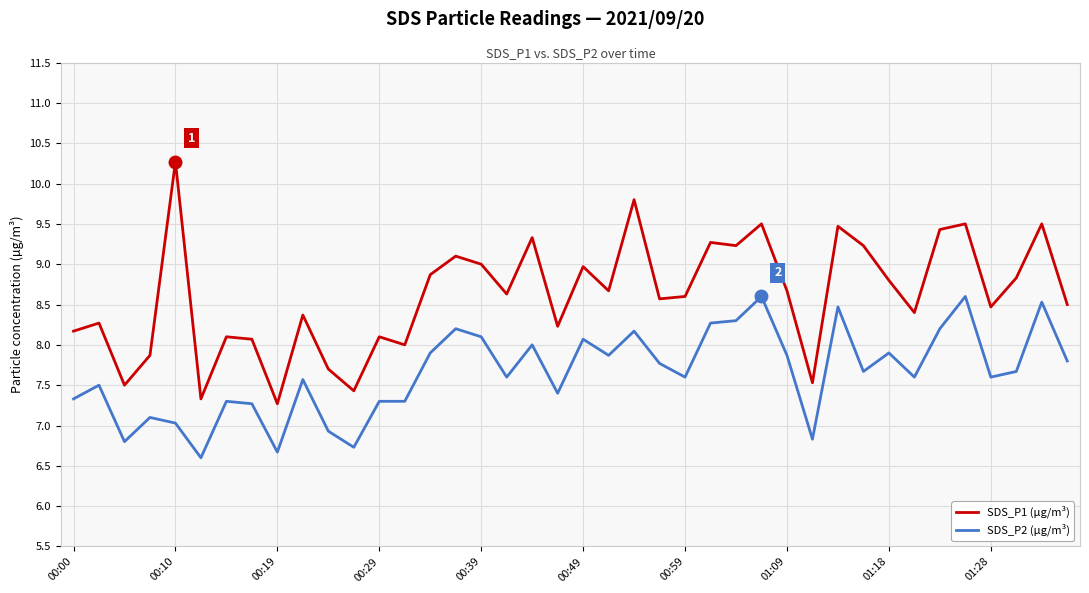

True or false: SDS_P2 (µg/m³) and SDS_P1 (µg/m³) intersect in this chart.

False